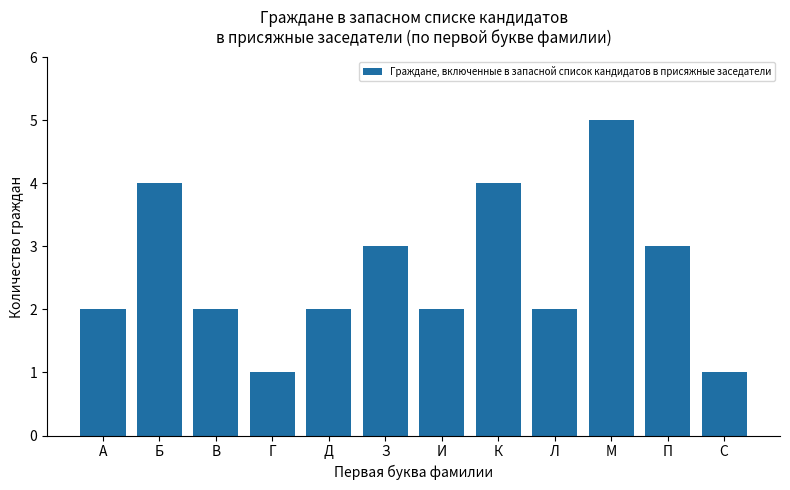

Read the value at К.

4